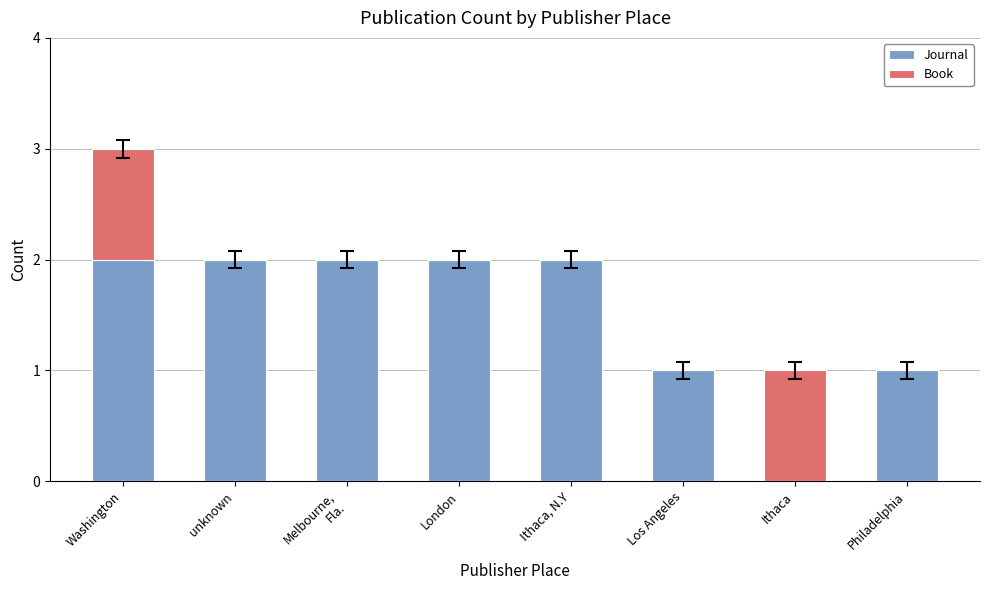

What is the sum of the Journal values at unknown and London?

4